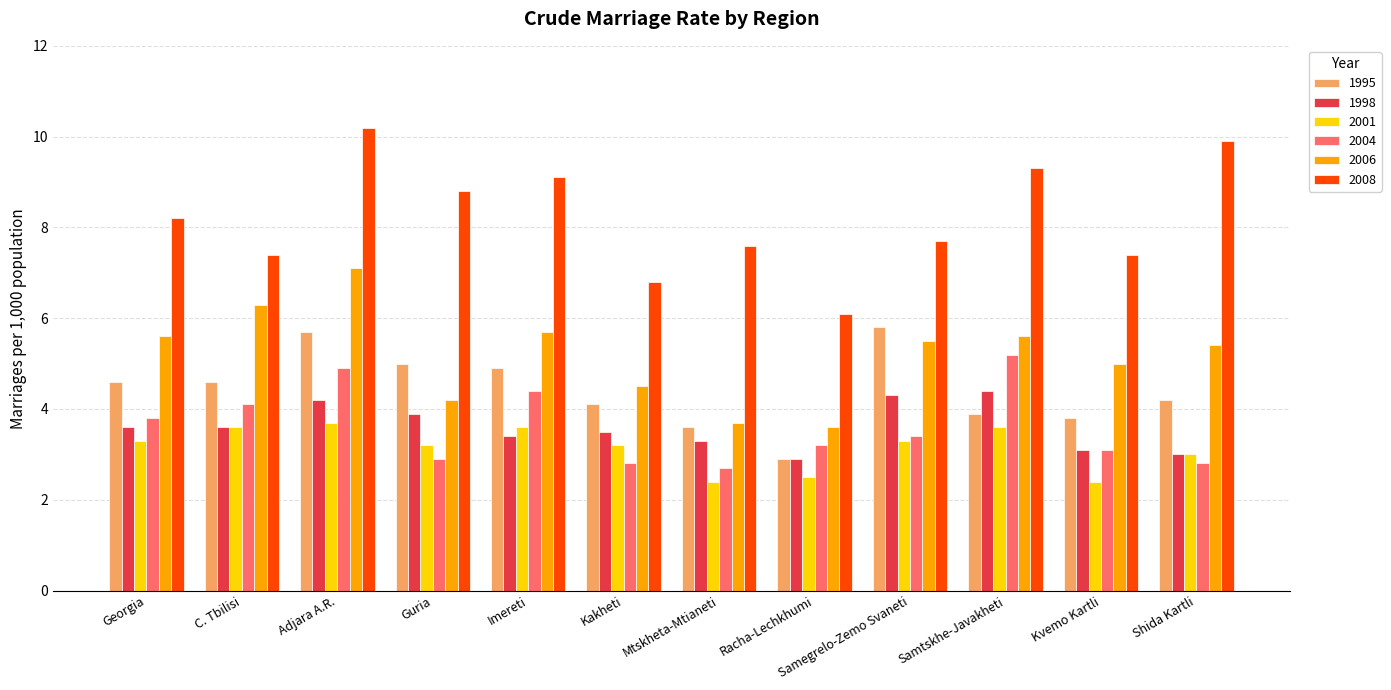

How many bars are there in each group?

6